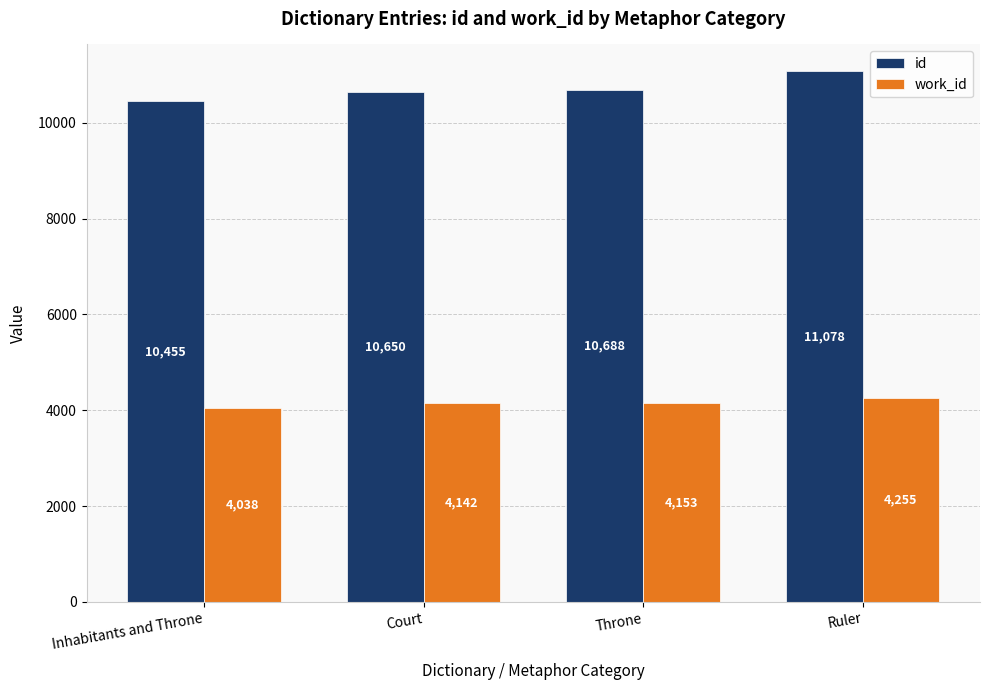

Does the chart contain any negative values?

No